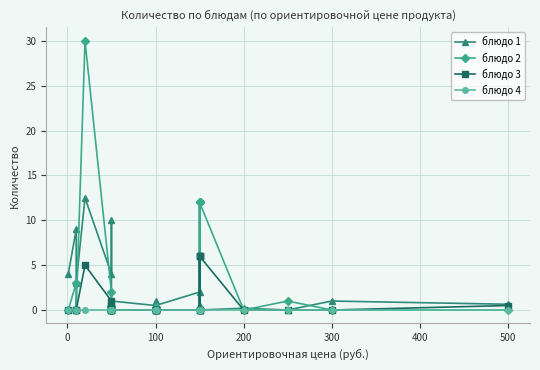

What position from the right is 11?

13